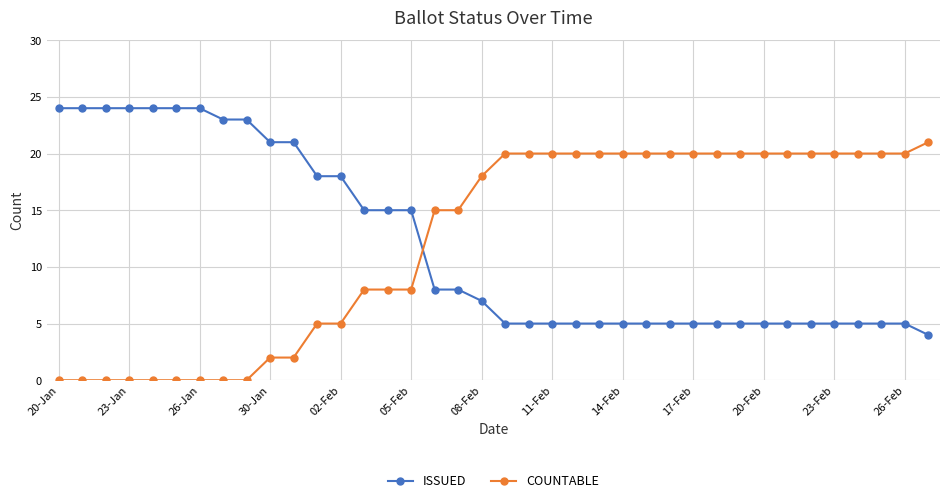

At how many categories does at least one series exceed 9?

38